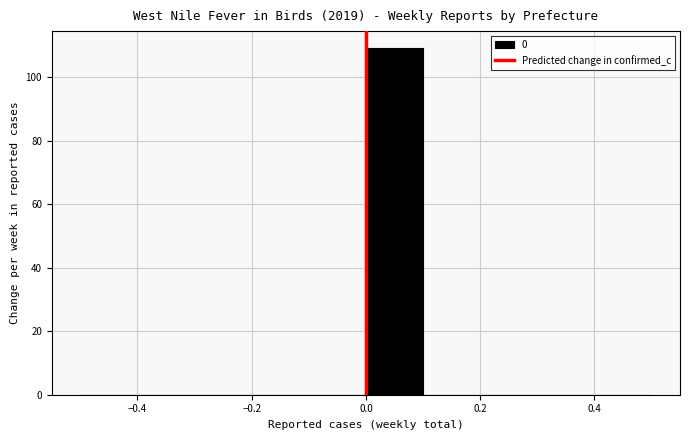

Which range on the x-axis has the tallest bar?

0.0 to 0.1